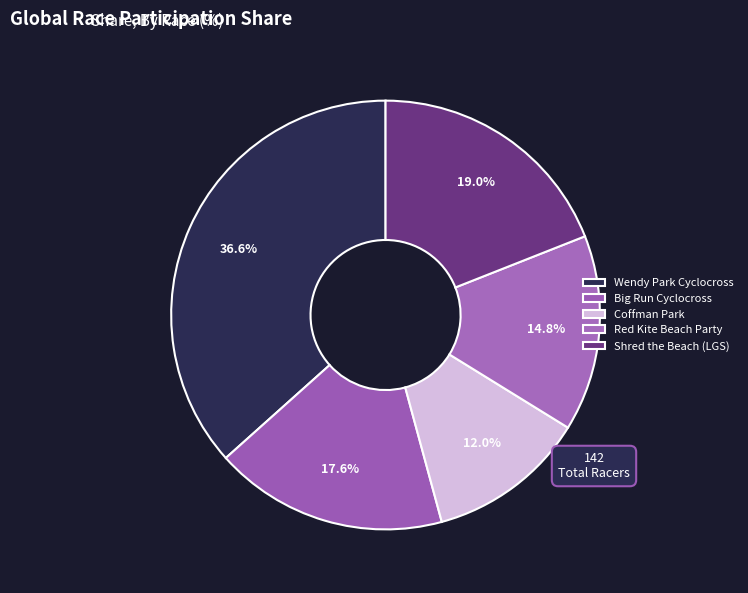

Count the number of slices in the pie.

5